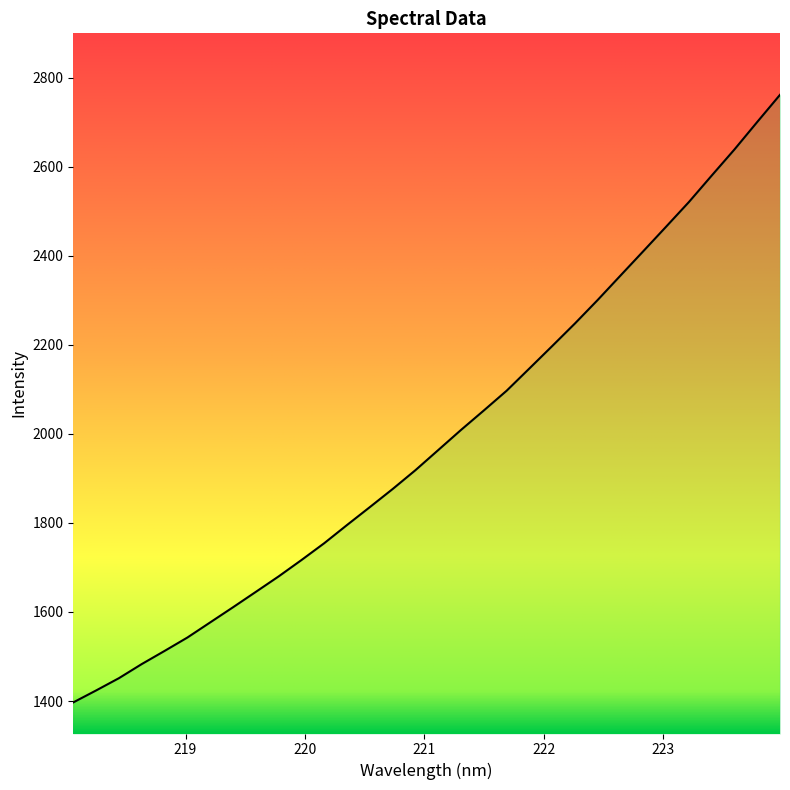

What is the difference between the maximum and minimum values?

1364.3